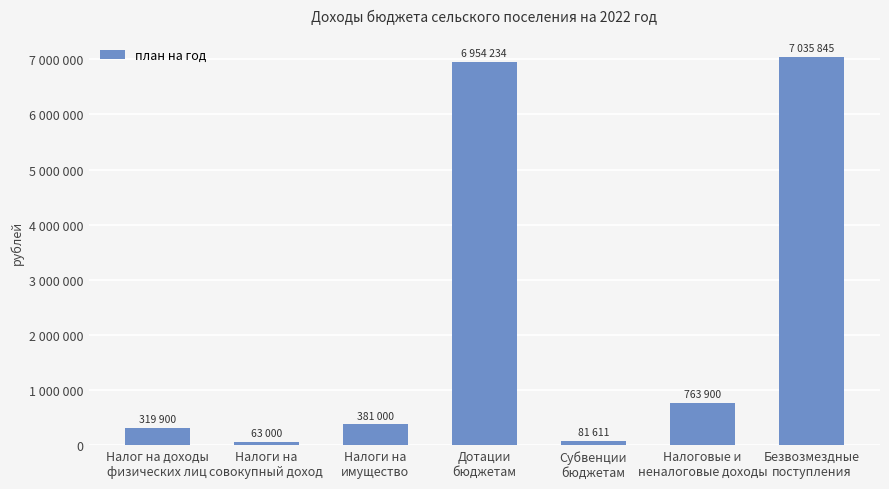

At which category does the chart reach its peak across all series?

Безвозмездные
поступления